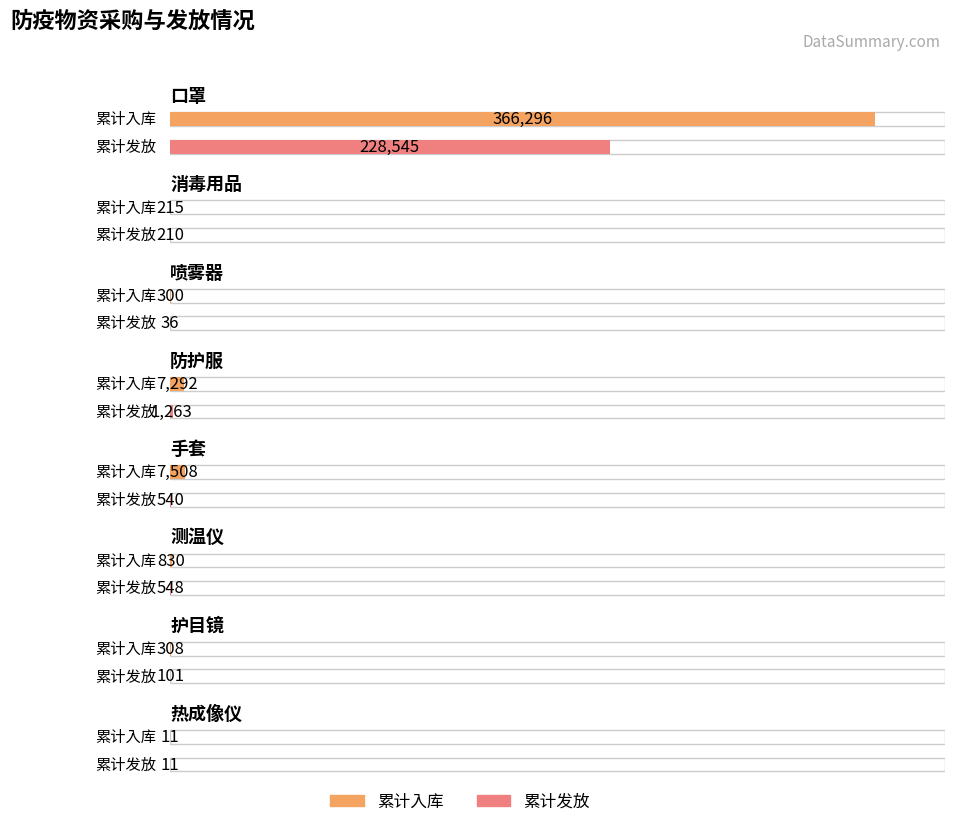

Between 测温仪 and 喷雾器, which is larger?

测温仪